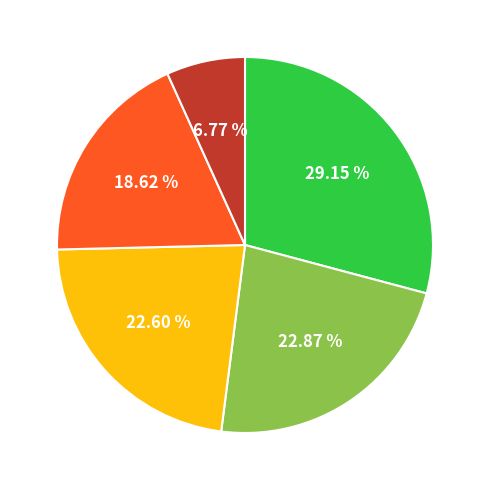

Is there a majority slice in this chart?

No